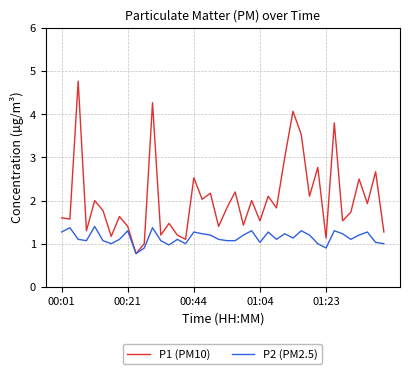

What is the sum of all P1 (PM10) values?

81.3